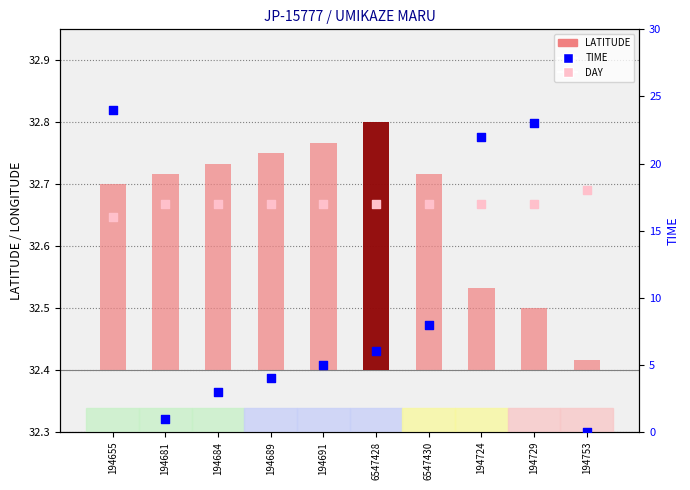

At how many categories does at least one series exceed 7?

10